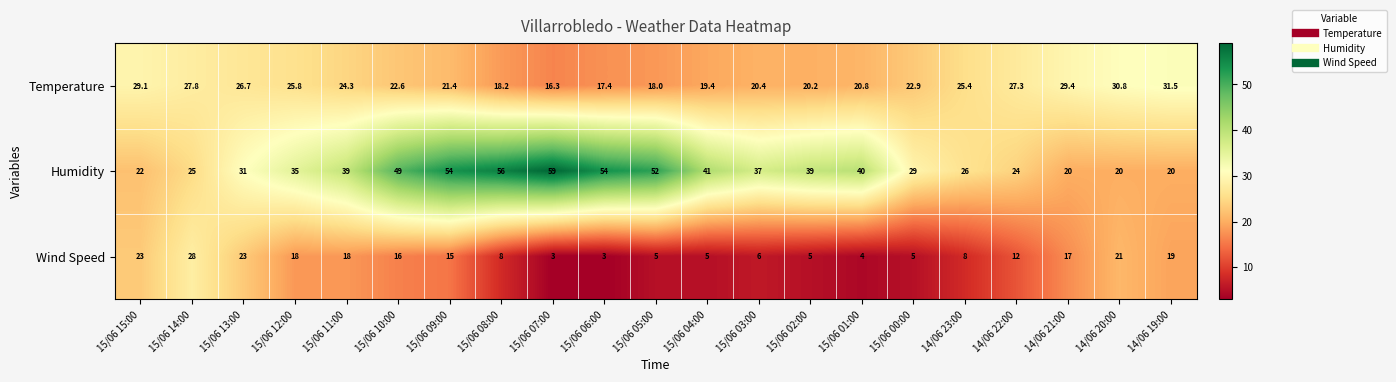

What is the smallest value displayed?

3.0